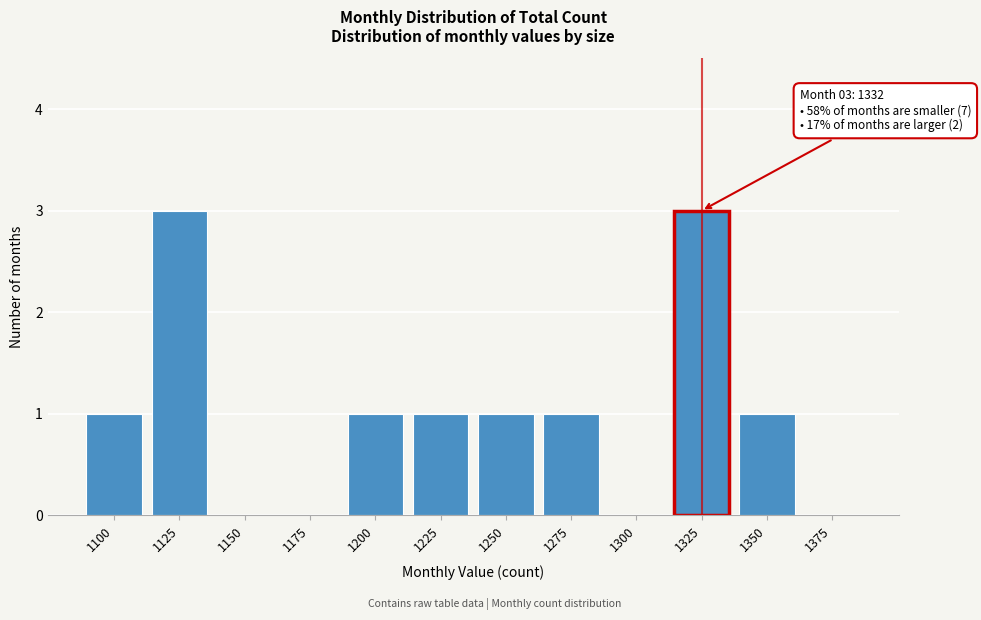

Reading left to right, what are all the values shown in this chart?

1100=1	1125=3	1150=0	1175=0	1200=1	1225=1	1250=1	1275=1	1300=0	1325=3	1350=1	1375=0